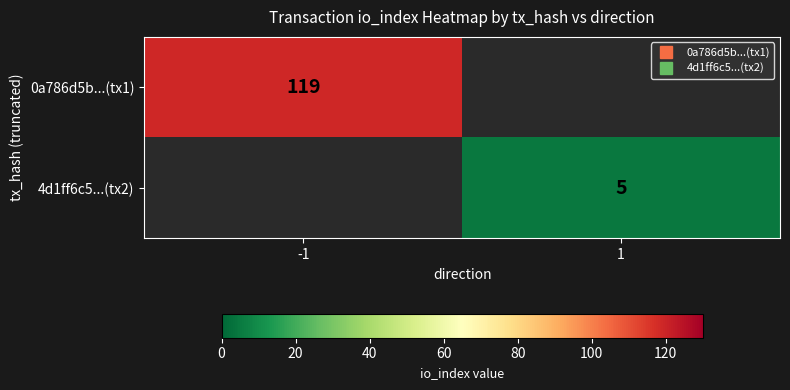

How many data points does each series have?

2